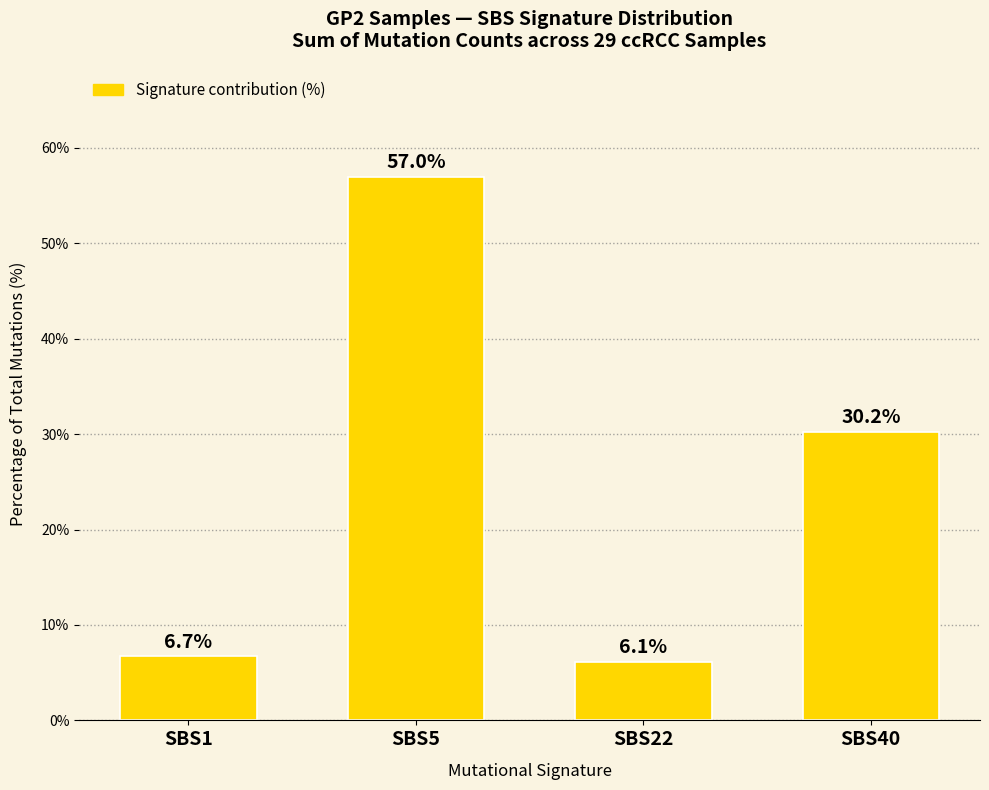

What is the sum of the values at SBS5 and SBS1?

63.7